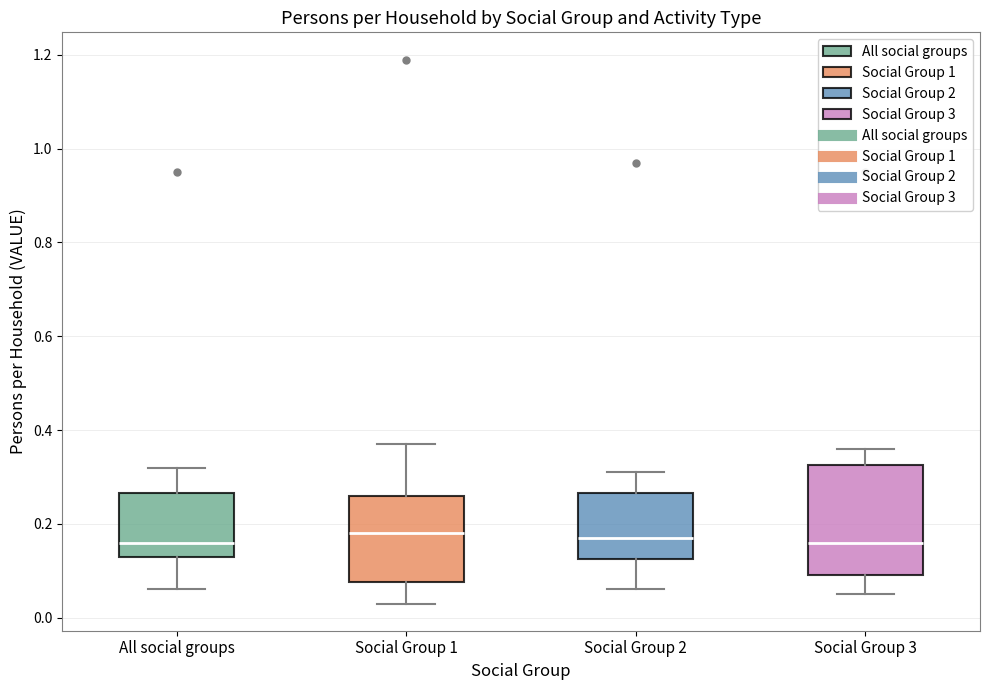

Comparing the boxes themselves (not the whiskers), which one is the tallest?

Social Group 3